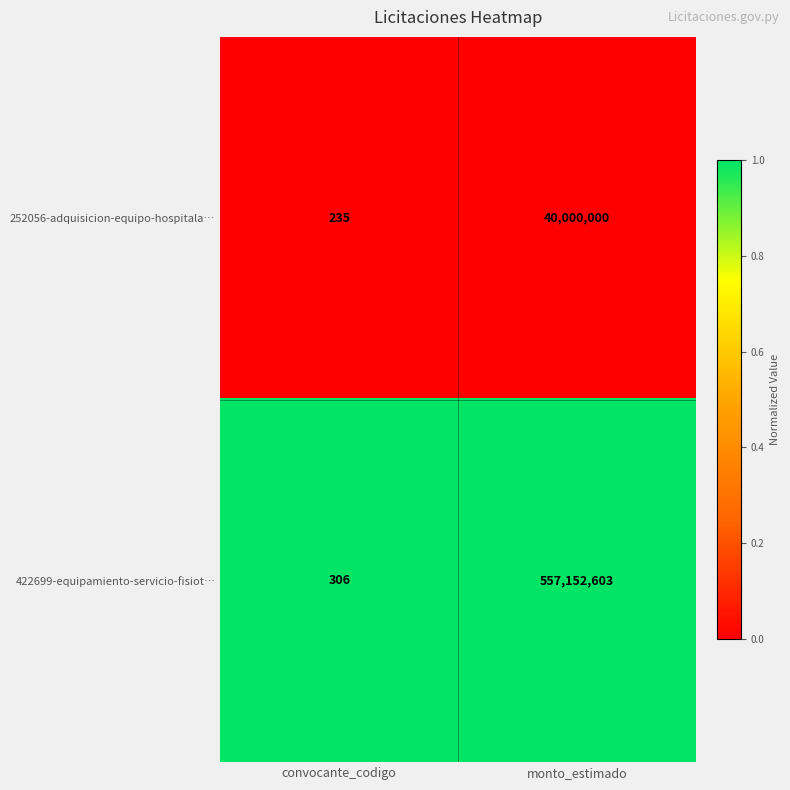

Which series has the largest range (max minus min)?

422699-equipamiento-servicio-fisiot…